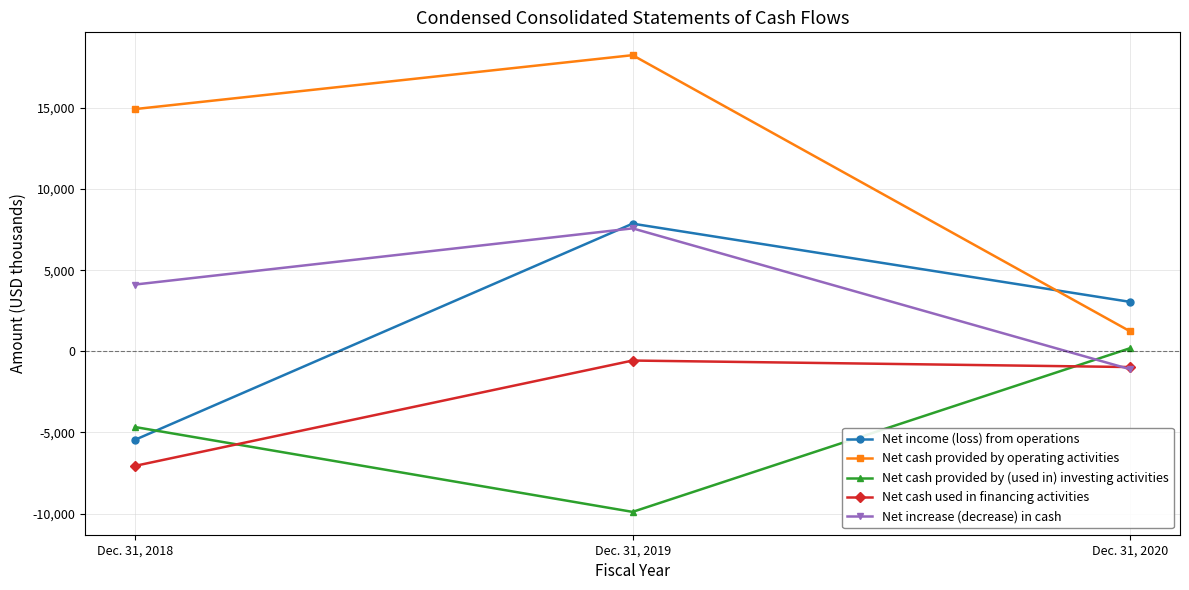

How many values in Net cash provided by (used in) investing activities are above zero?

1